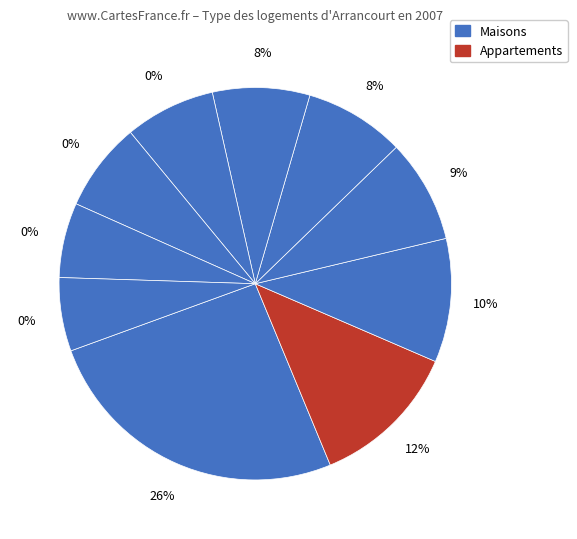

To the nearest percent, what portion does pct05 represent?

26%